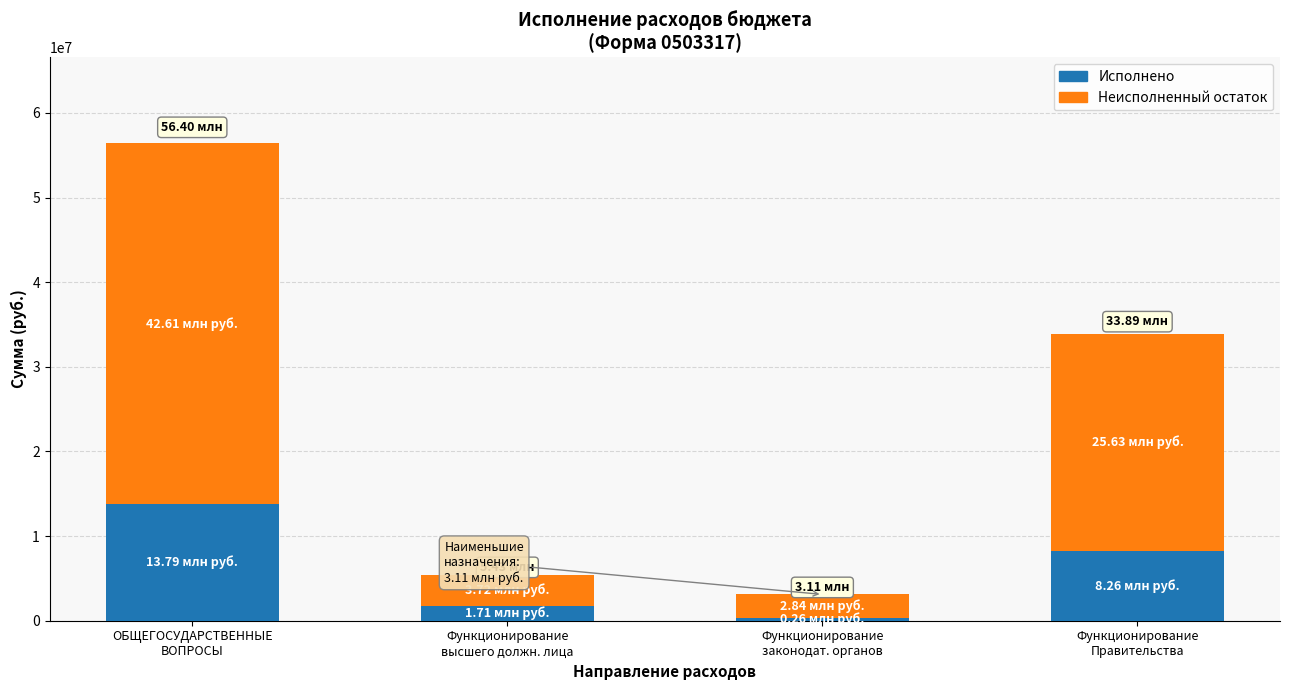

How many series are shown in this chart?

2